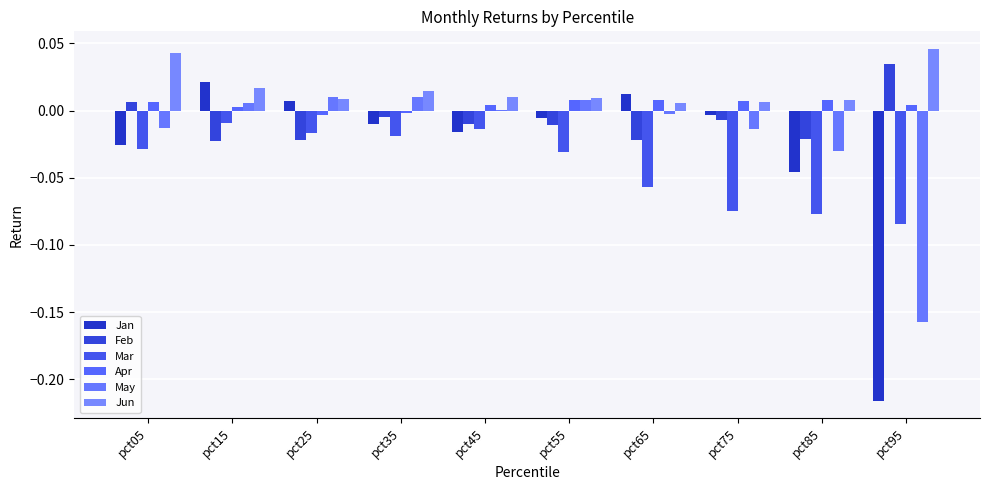

How many positive values does the Feb series have?

2